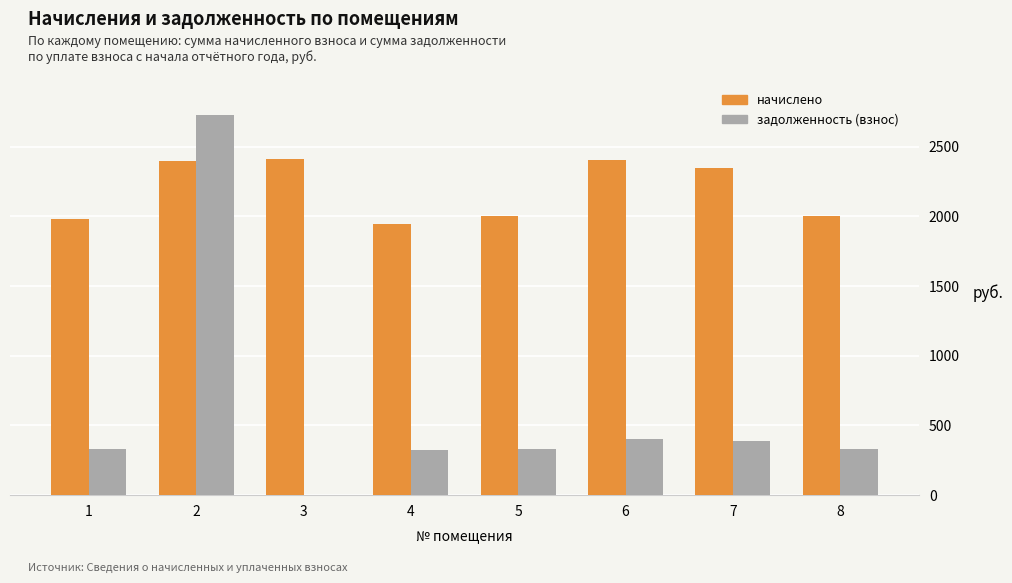

What is the highest value of the начислено series?

2413.1